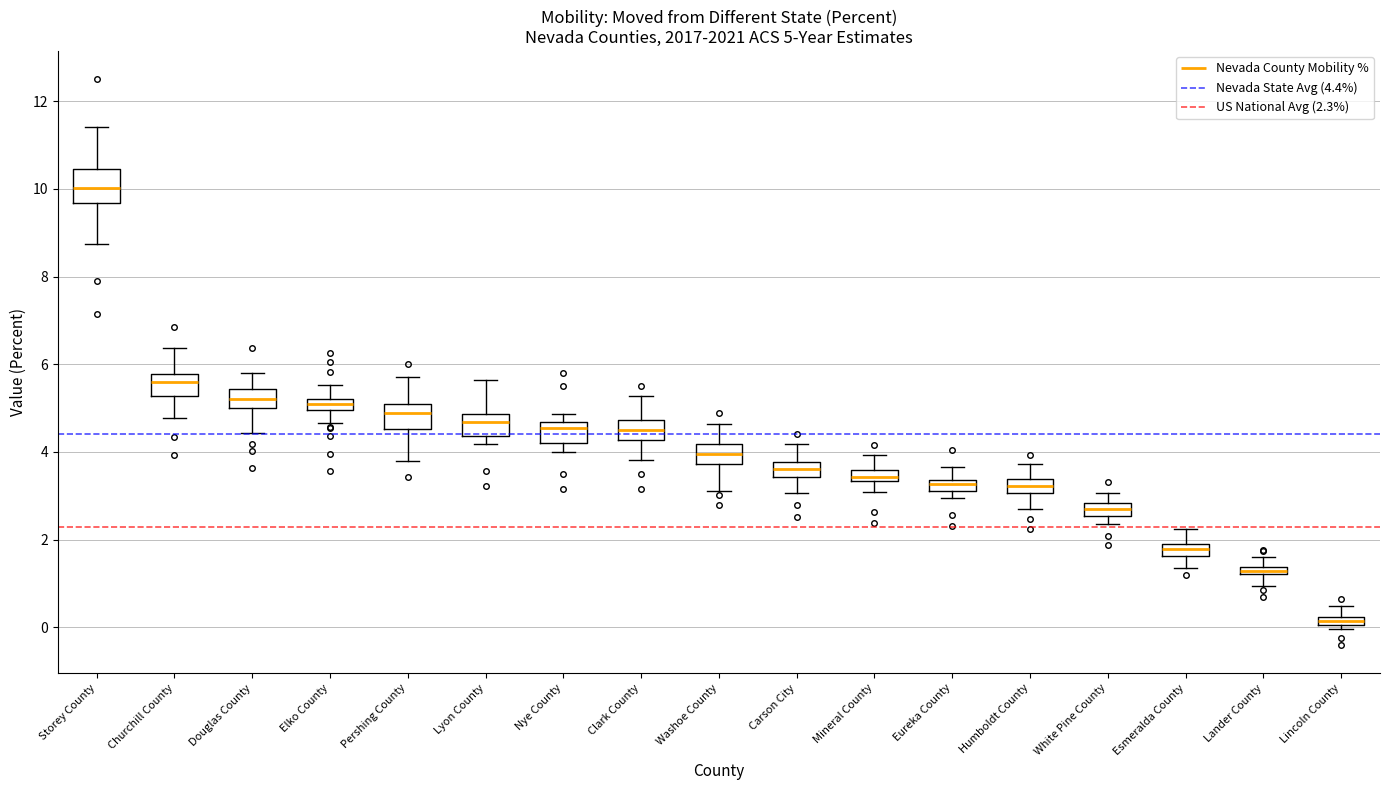

Comparing the boxes themselves (not the whiskers), which one is the tallest?

Storey County